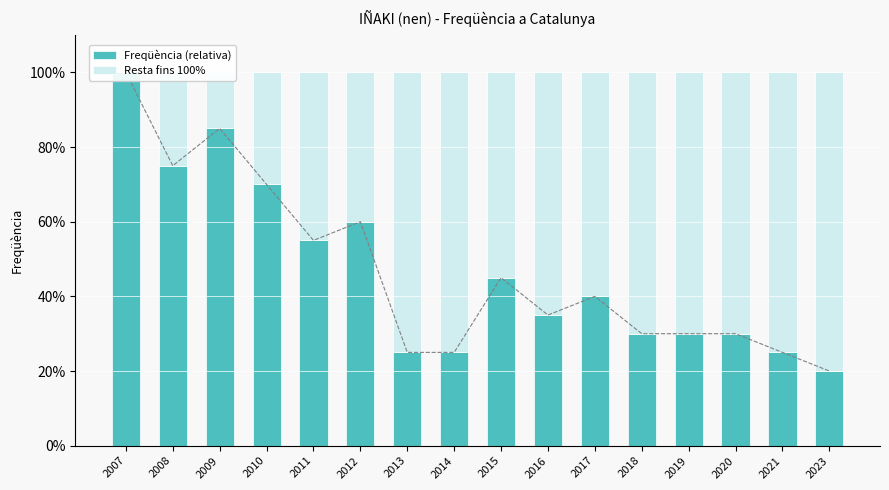

What is the difference between the Freqüència (relativa) values at 2018 and 2016?

5.0